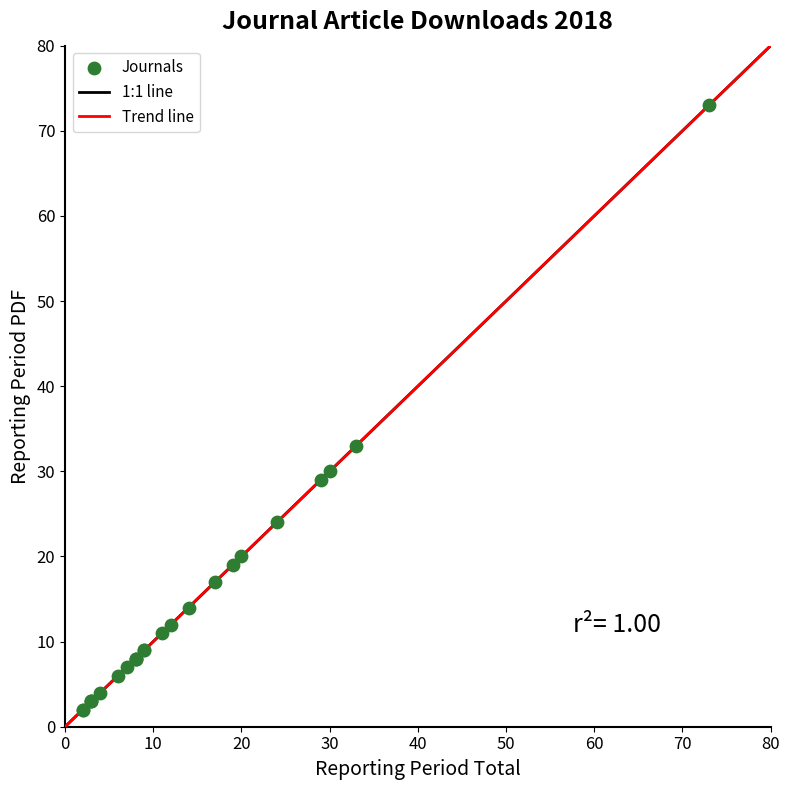

What Y value in the scatter plot is closest to 37?

33